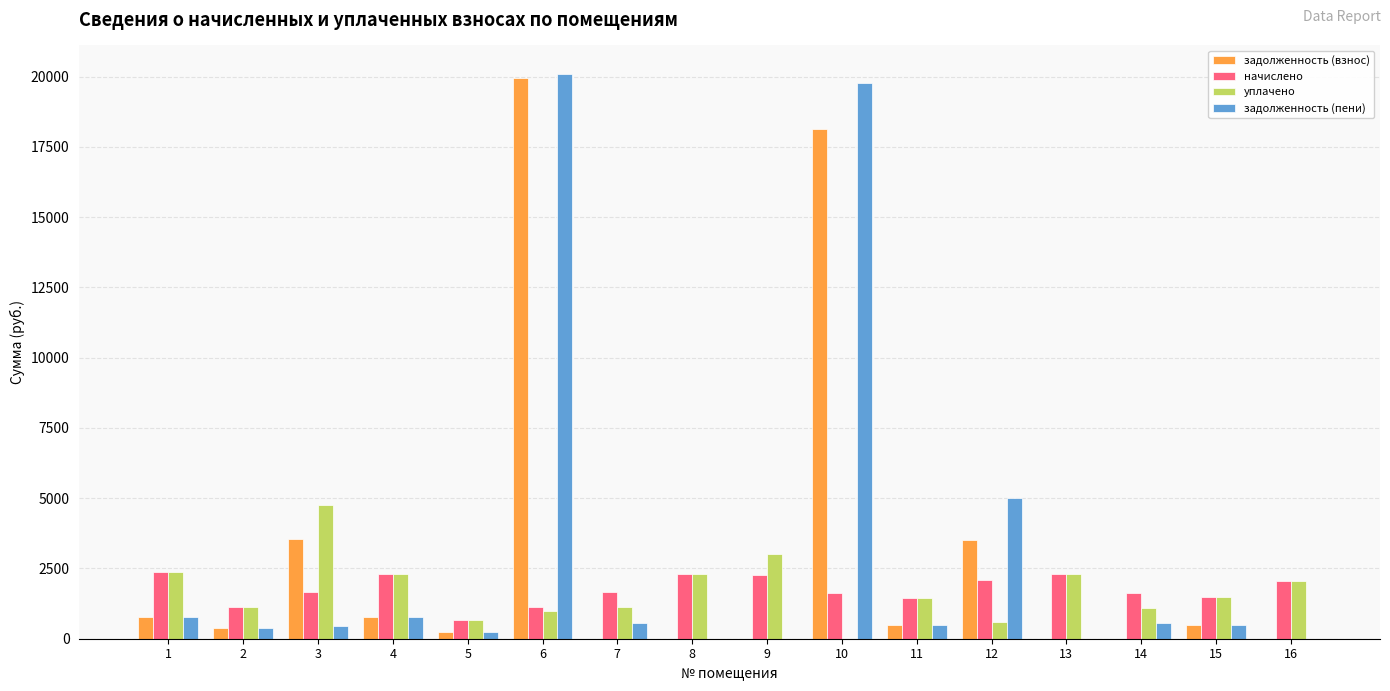

Which series has the largest range (max minus min)?

задолженность (пени)